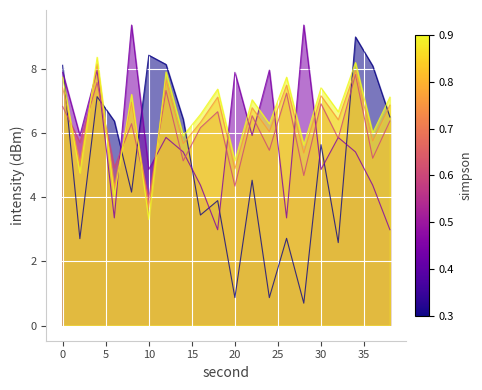

The value of 5:01 at 22 is 5.9. True or false?

True